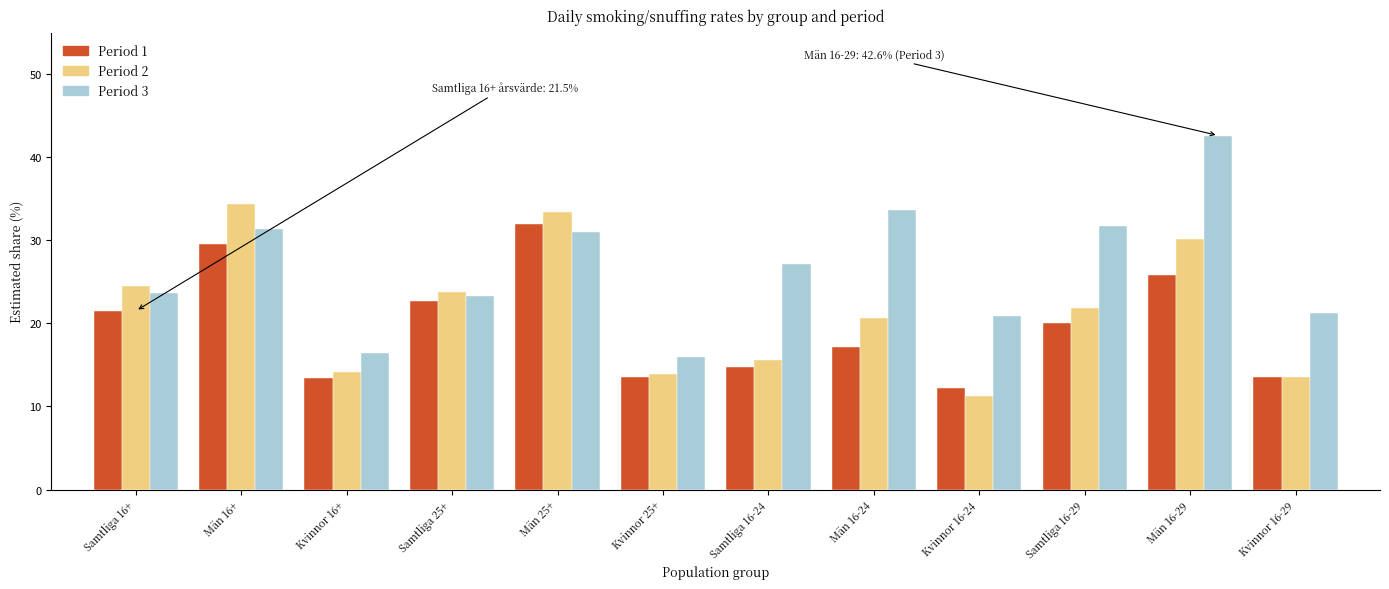

What is the difference between the second highest and minimum values in the Period 1 series?

17.3